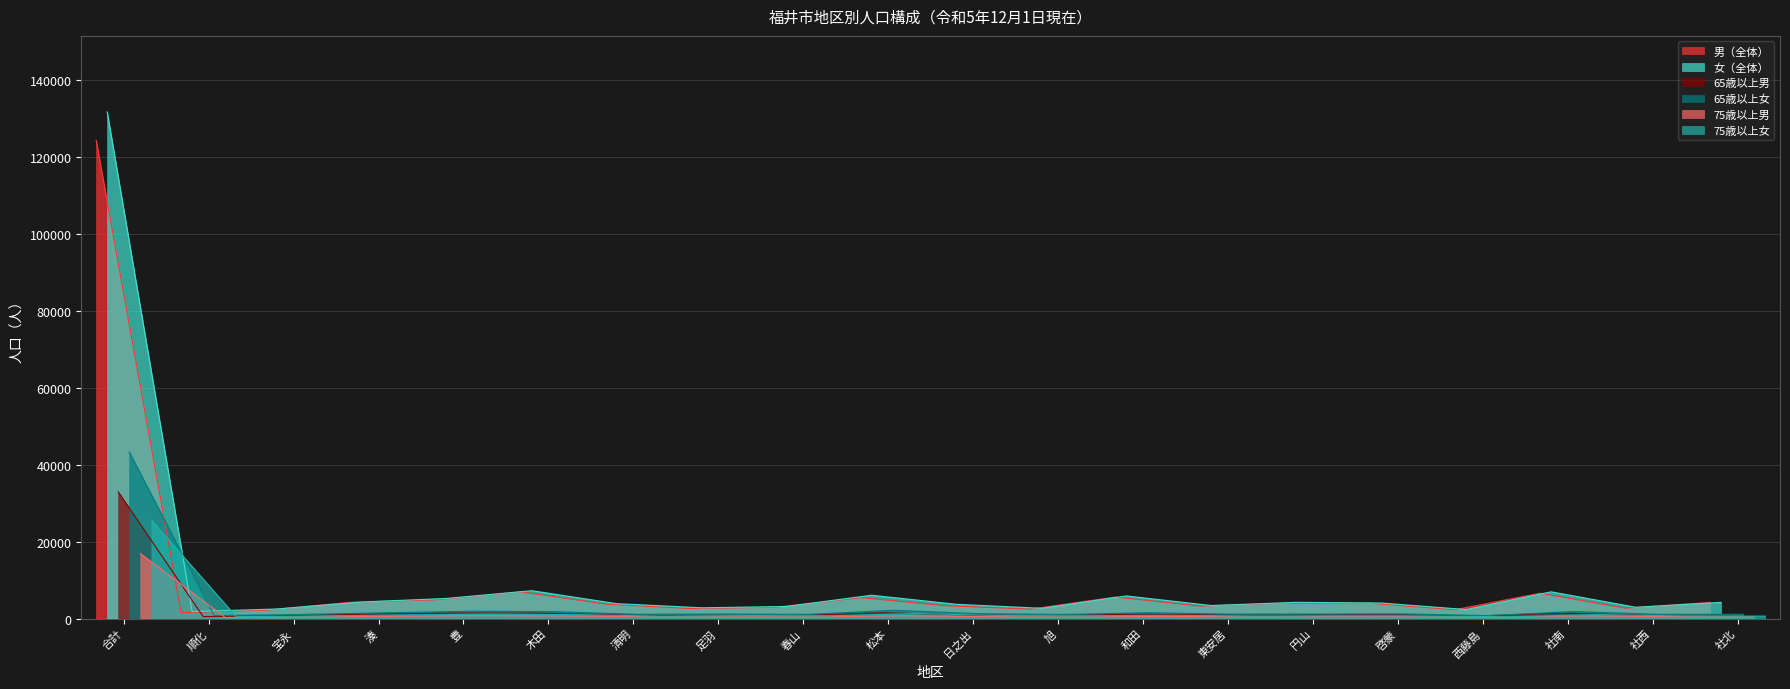

Is the value of 75歳以上女 at 松本 greater than the value of 女（全体） at 社南?

No